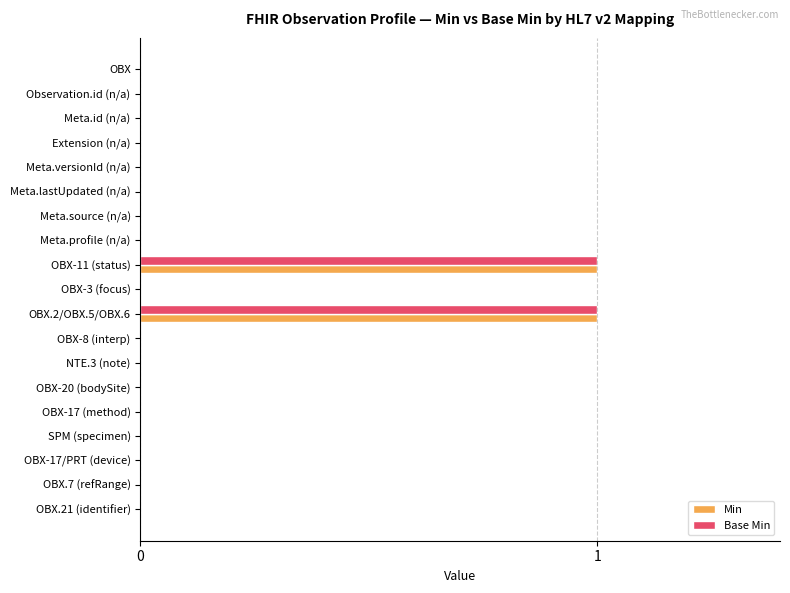

Is the value of Min at OBX.2/OBX.5/OBX.6 greater than the value of Base Min at Meta.id (n/a)?

Yes